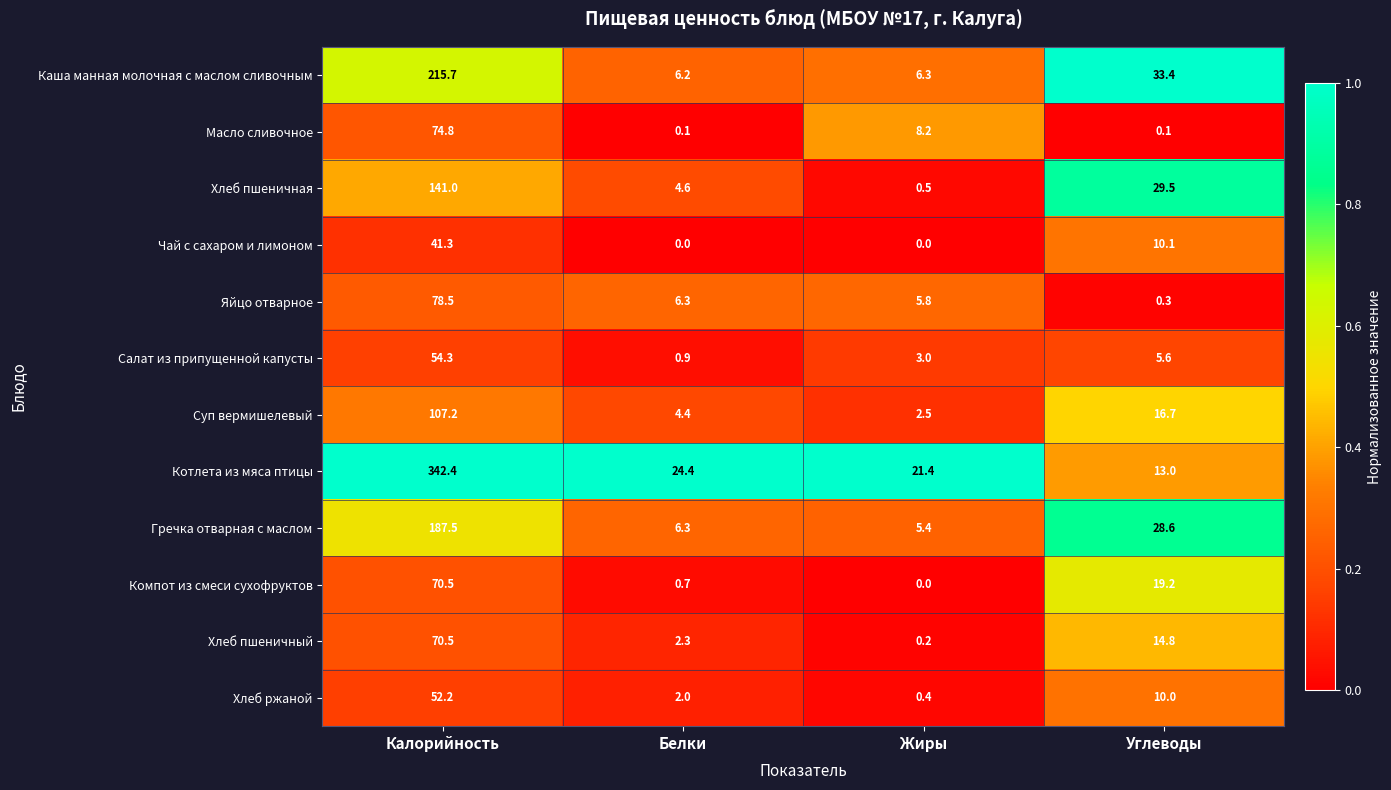

Is it true that Котлета из мяса птицы equals 342.4 at Калорийность?

True